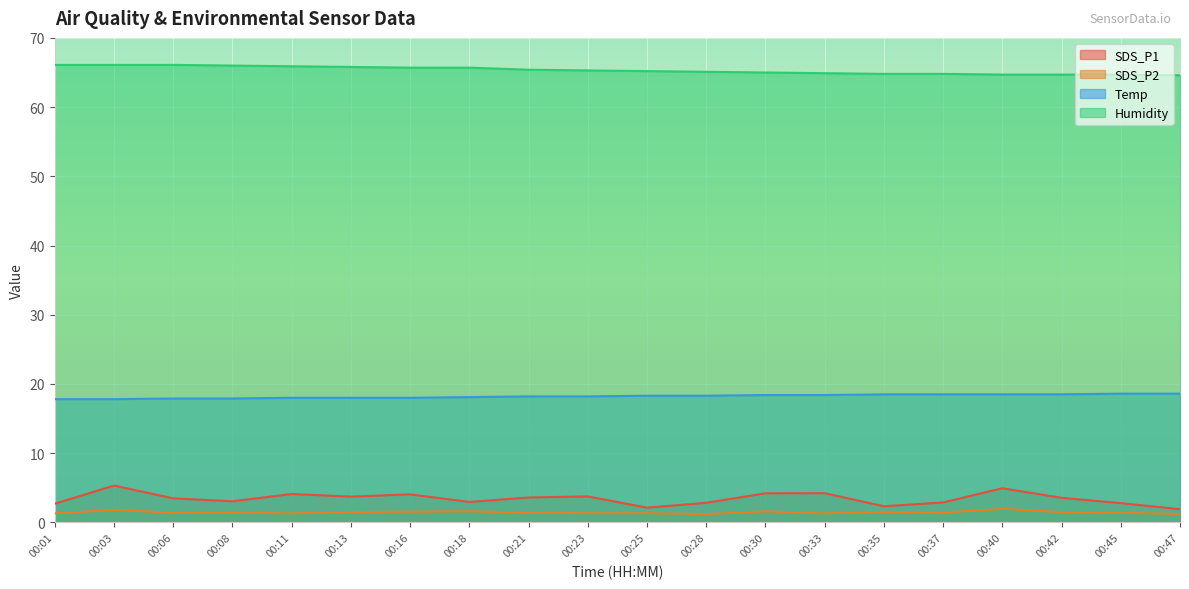

In SDS_P2, how many points are lower than both neighbors (excluding endpoints)?

5